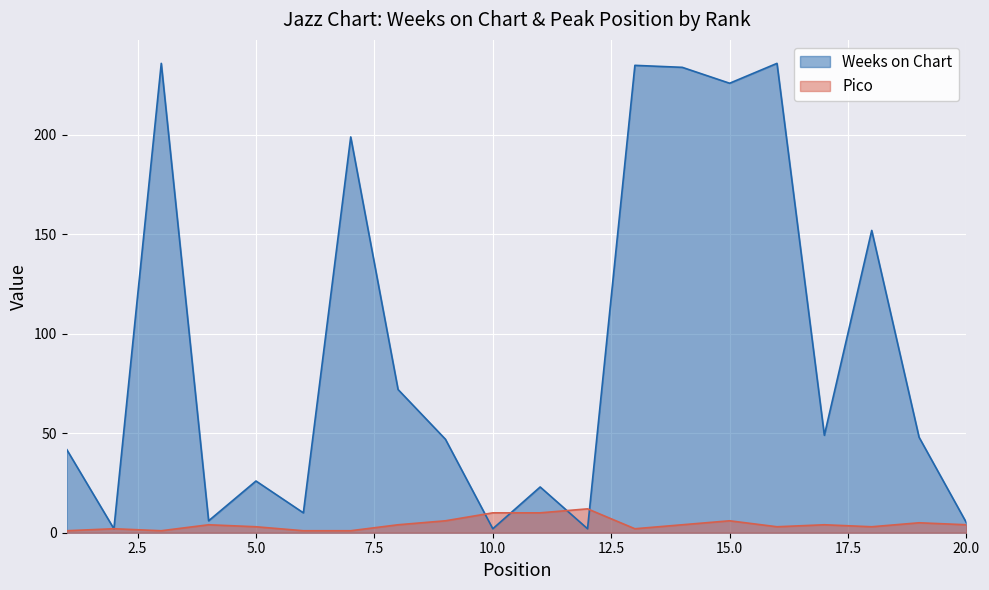

At which category does Pico reach its first local peak?

2